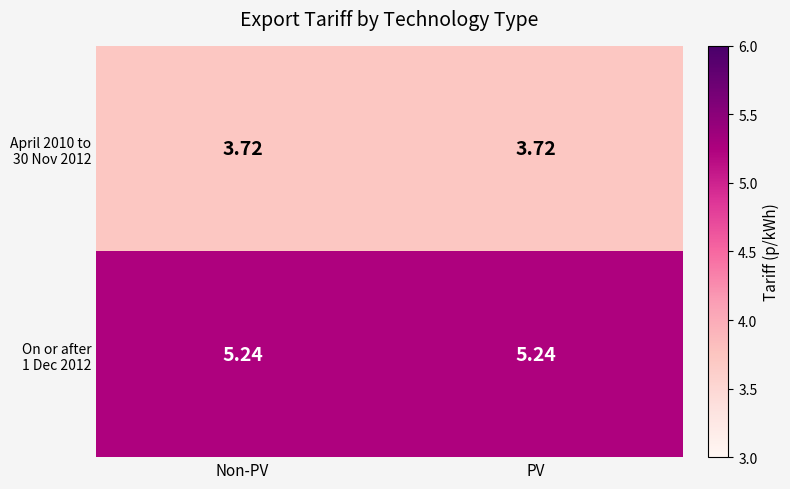

Count the number of categories in the chart.

2